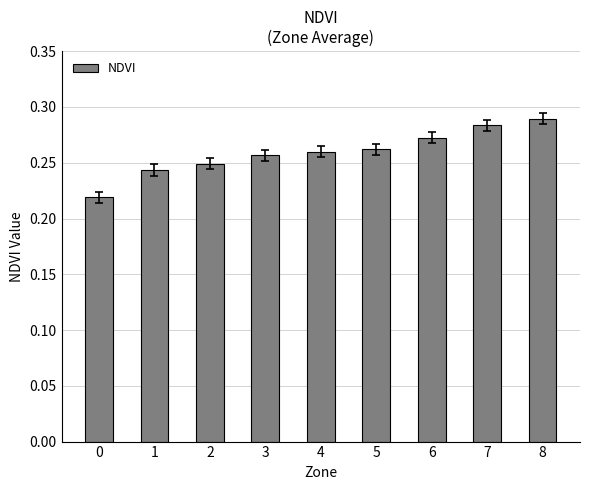

What is the sum of all values?

2.3